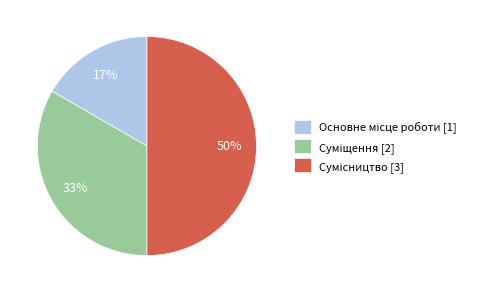

To the nearest percent, what is the difference between the largest and smallest slice percentages?

33%